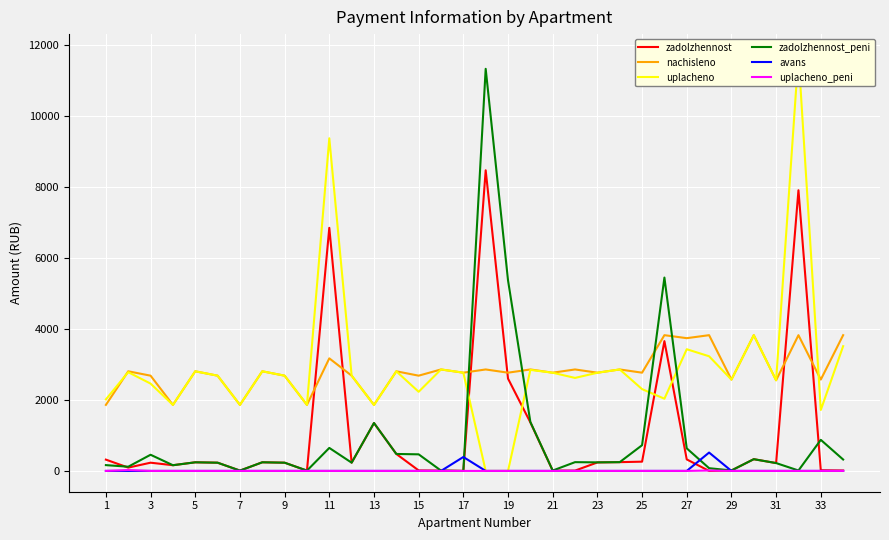

What is the highest value of the zadolzhennost_peni series?

11324.9